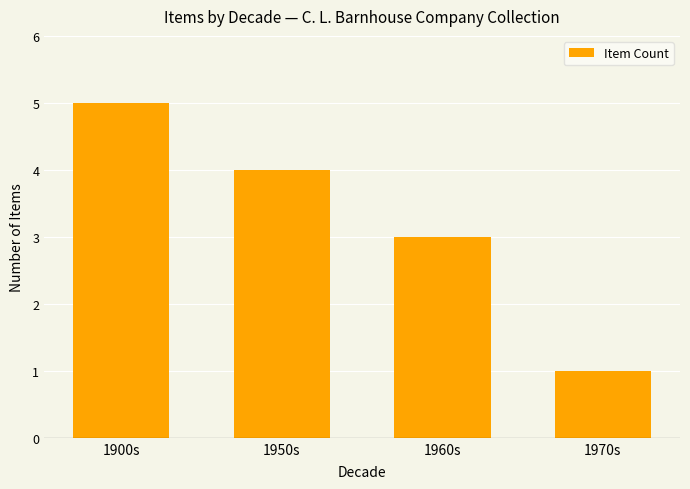

Where does the data first go above 4?

1900s